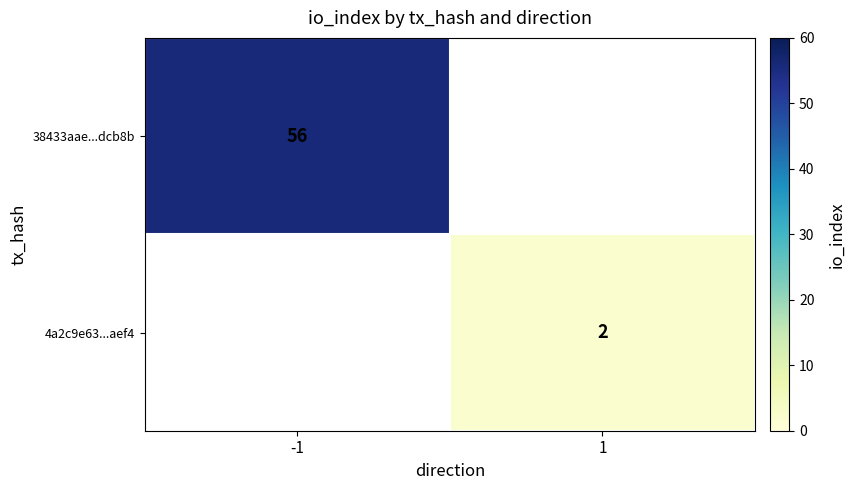

Is the value of 38433aae...dcb8b at -1 greater than the value of 4a2c9e63...aef4 at 1?

Yes